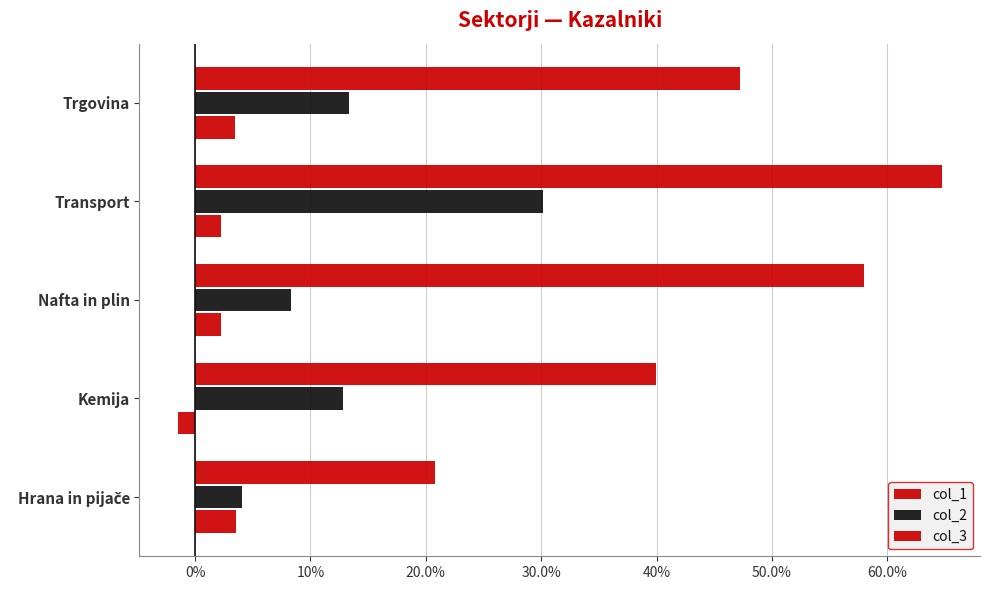

Reading right to left, extract all data points from this chart.

col_1: 0.0	0.0	0.0	-0.0	0.0
col_2: 0.1	0.3	0.1	0.1	0.0
col_3: 0.5	0.6	0.6	0.4	0.2